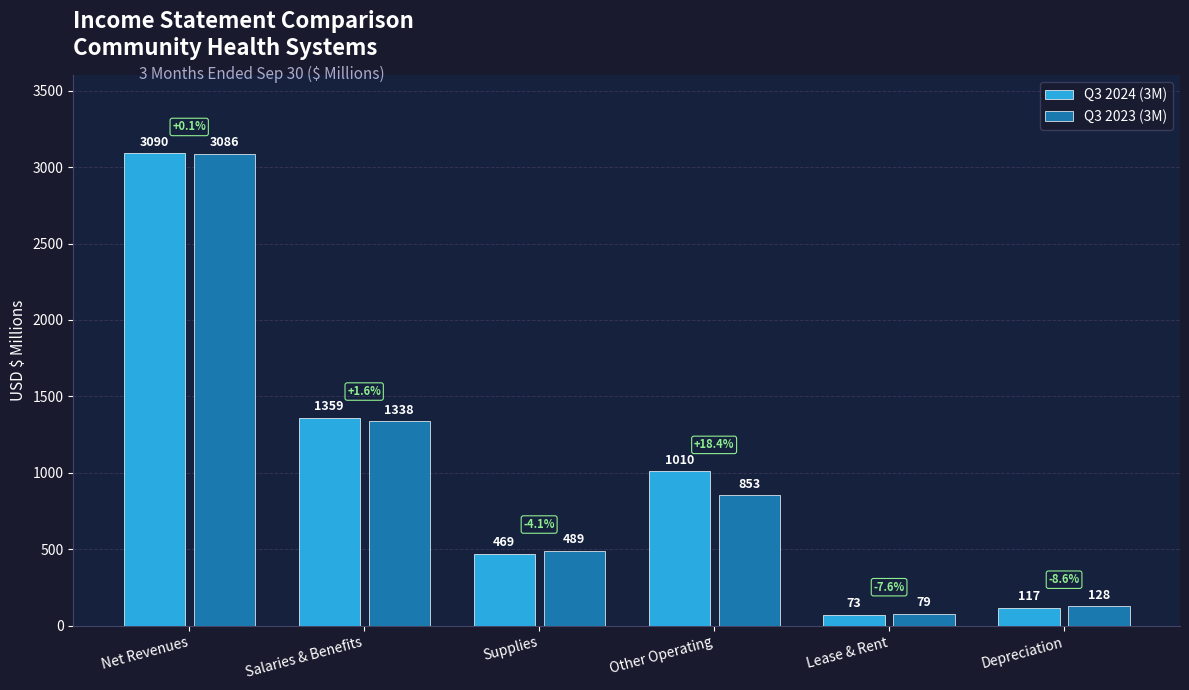

What is the spread (max minus min) of values at Other Operating?

157